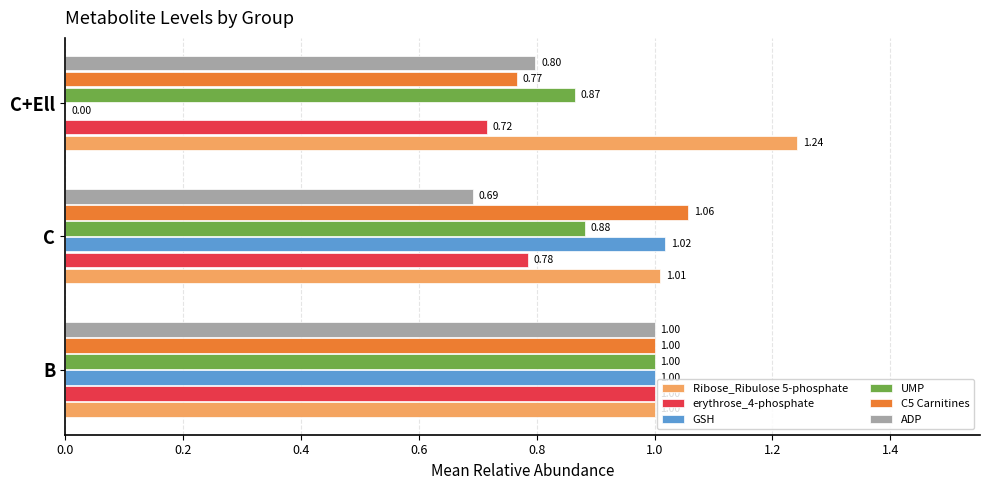

What is the sum of the ADP values at C and B?

1.7